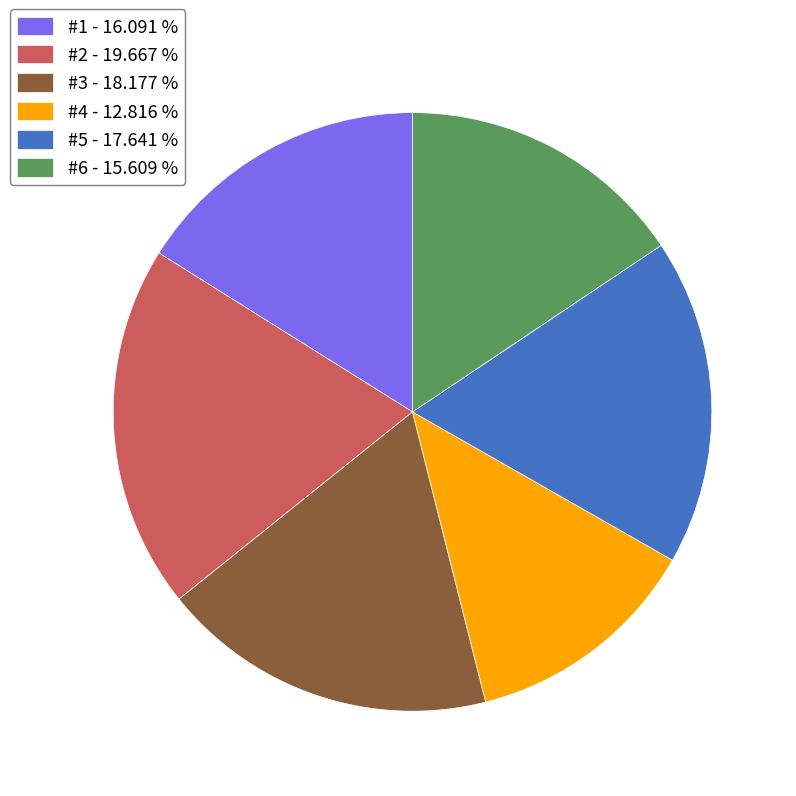

Does any single category account for the majority?

No